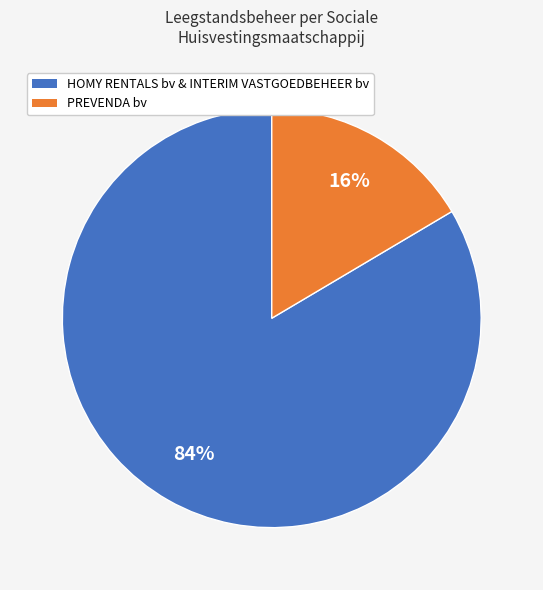

To the nearest percent, what is the average slice percentage?

50%